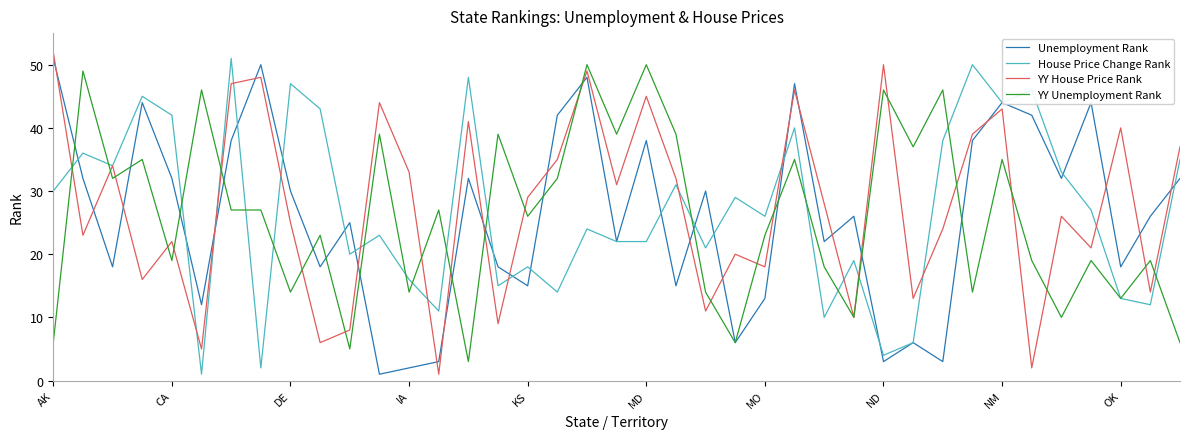

Which series ends up on top after the final intersection of Unemployment Rank and YY House Price Rank?

YY House Price Rank